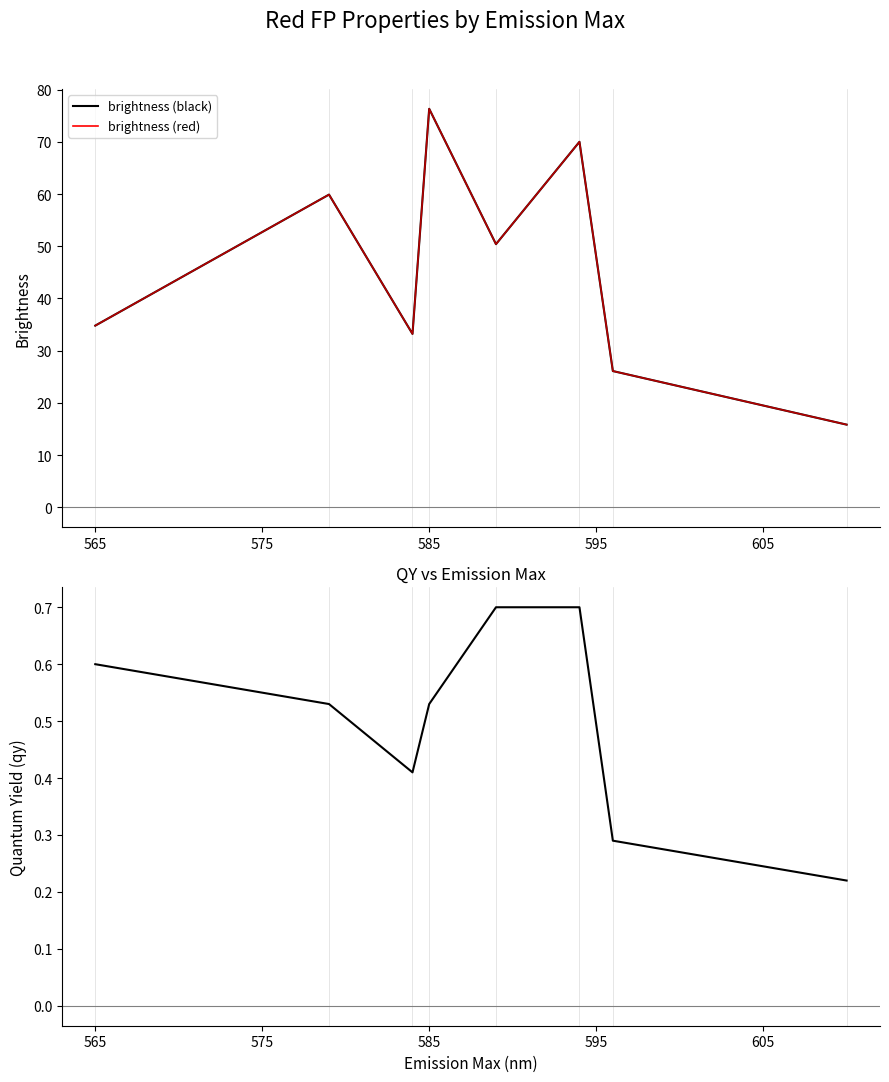

What is the difference between the qy values at 605 and 595?

0.2